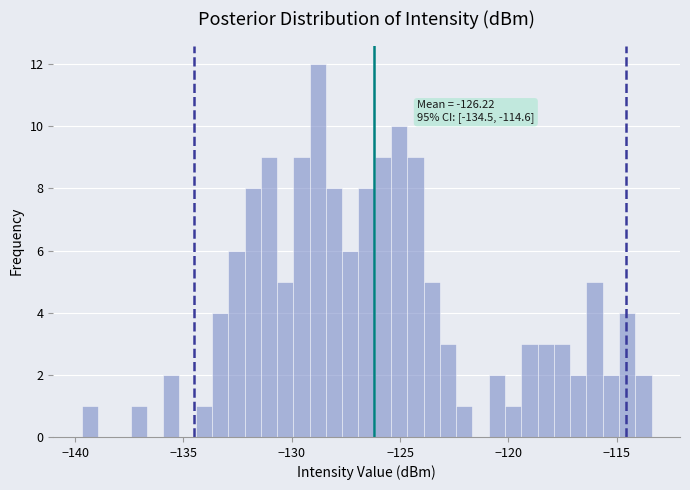

Around what value on the x-axis is the tallest bar? Give the approximate position of its centre, as read against the axis.

-129.0